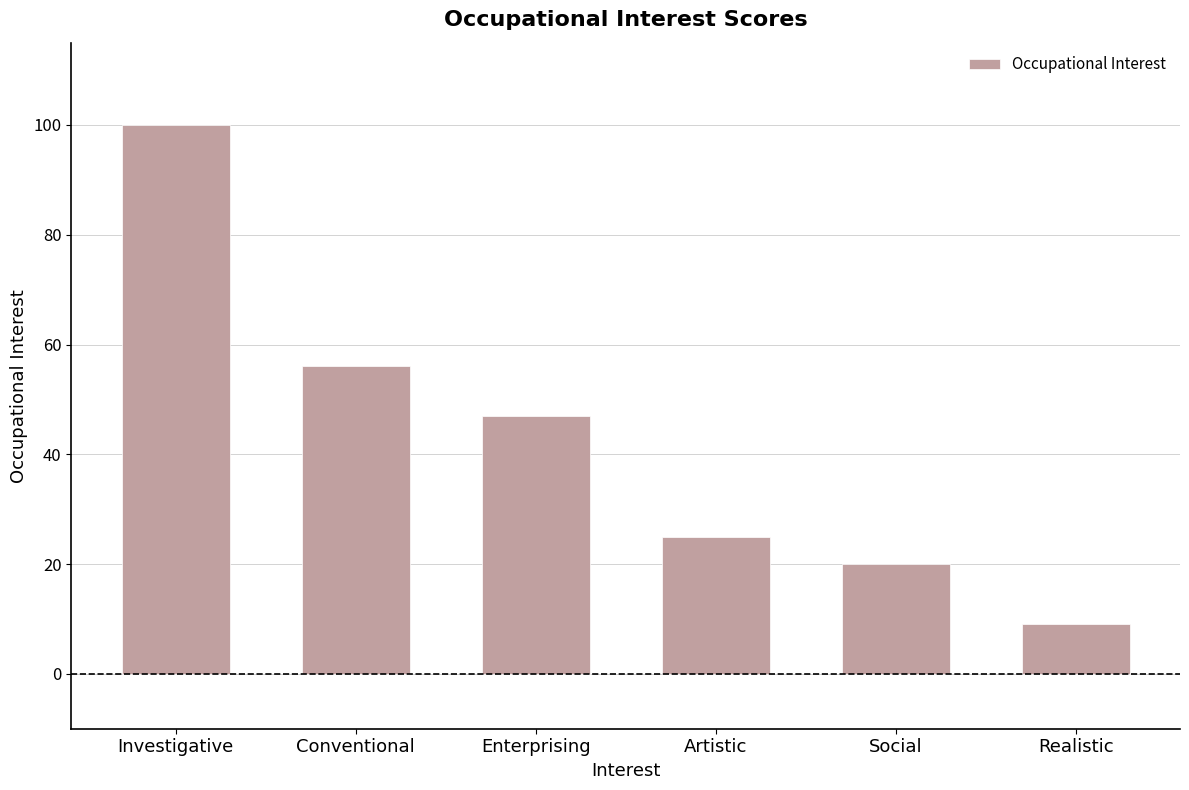

Reading right to left, what are all the values shown in this chart?

Realistic=9	Social=20	Artistic=25	Enterprising=47	Conventional=56	Investigative=100